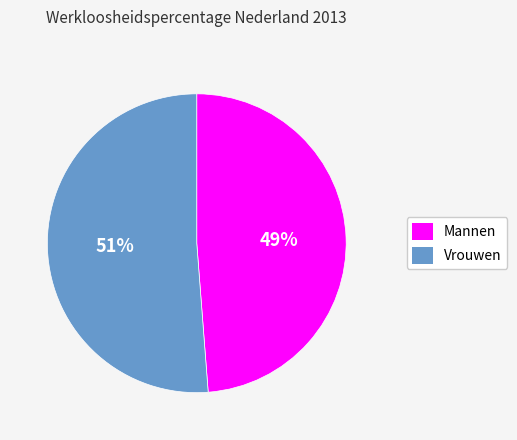

To the nearest percent, what is the difference between the largest and smallest slice percentages?

2%